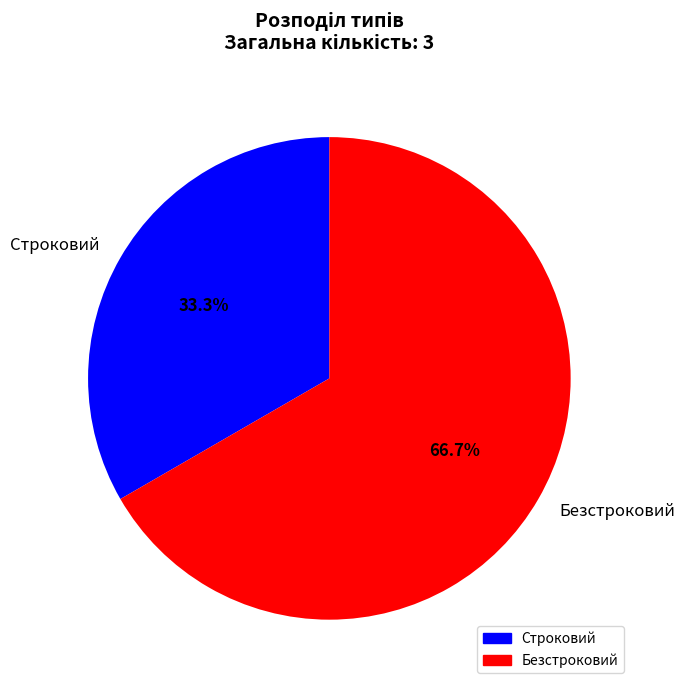

To the nearest percent, what is the average slice percentage?

50%